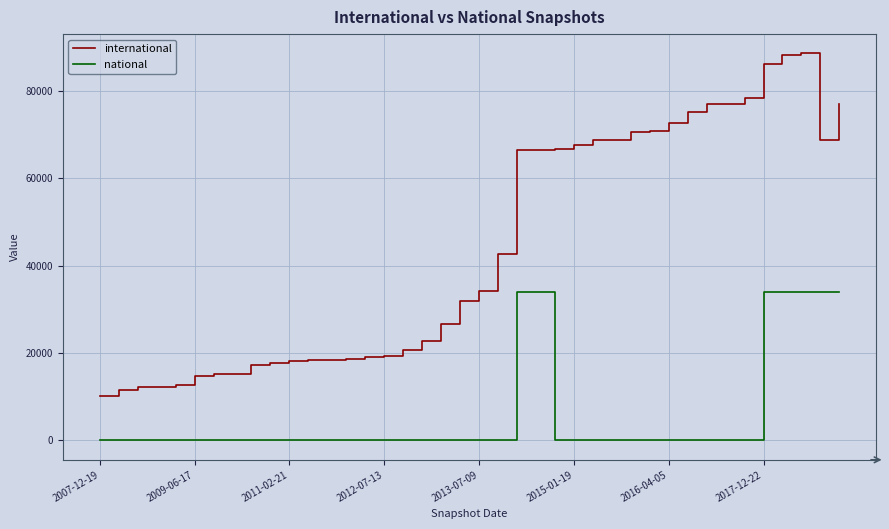

Which series has the largest range (max minus min)?

international